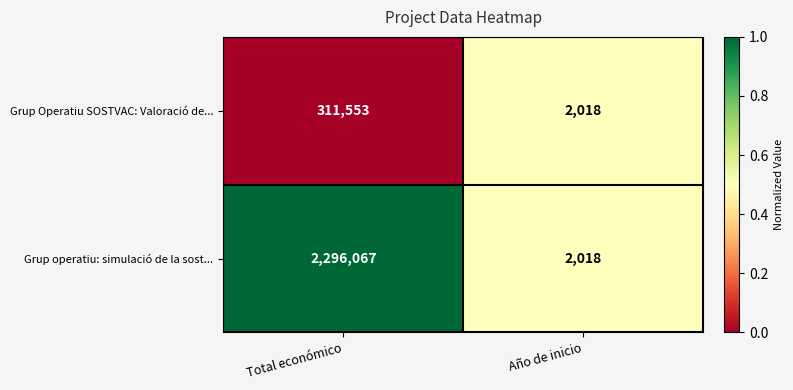

The value of Grup Operatiu SOSTVAC: Valoració de... at Año de inicio is 2638. True or false?

False